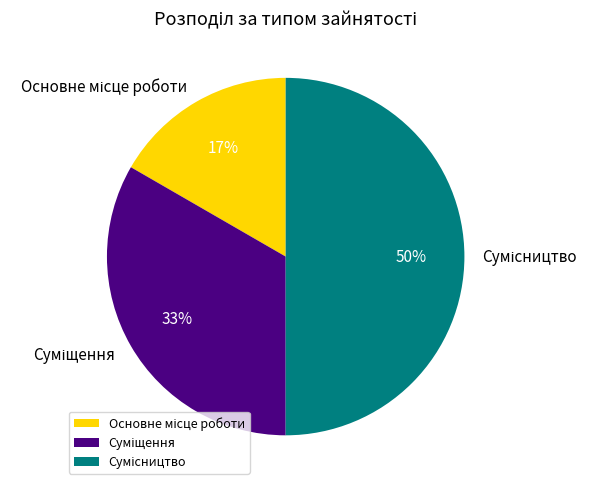

To the nearest percent, what is the average slice percentage?

33%